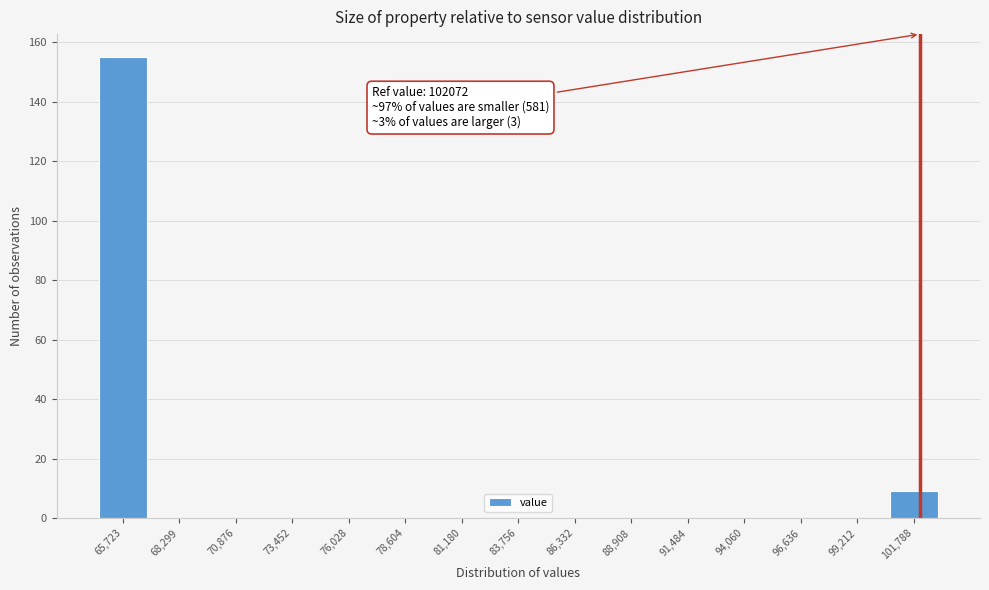

Which range on the x-axis has the tallest bar?

64500 to 67000